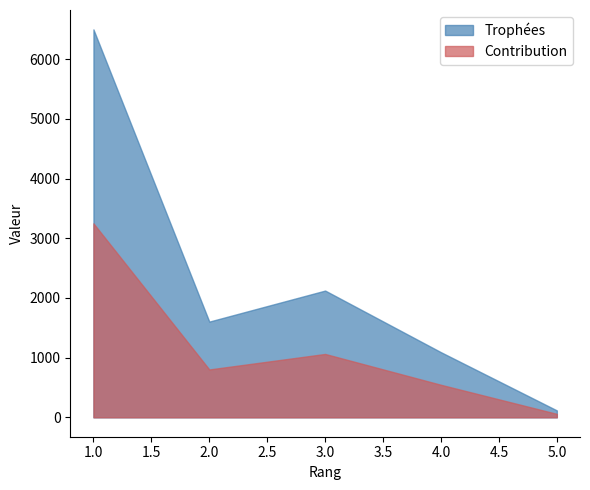

Where does the Contribution series first go above 802?

1.0